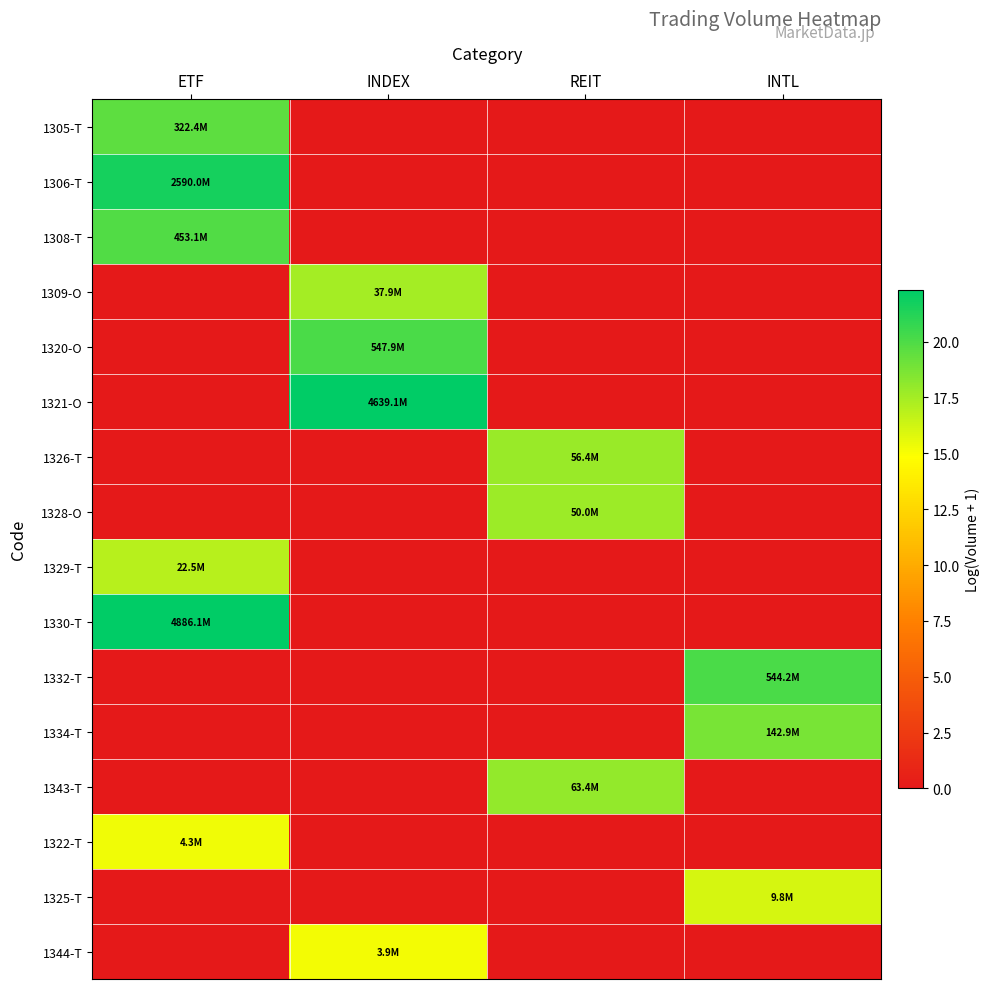

How many categories are shown in the chart?

4